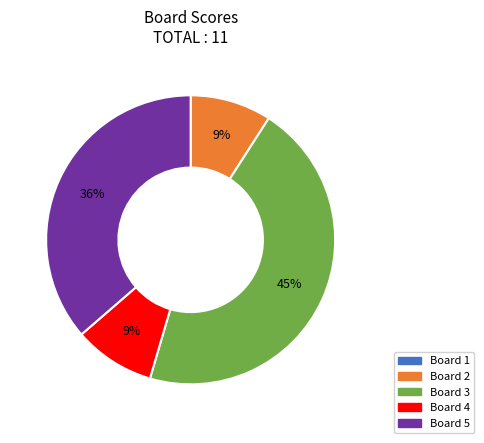

To the nearest percent, what is the average slice percentage?

25%